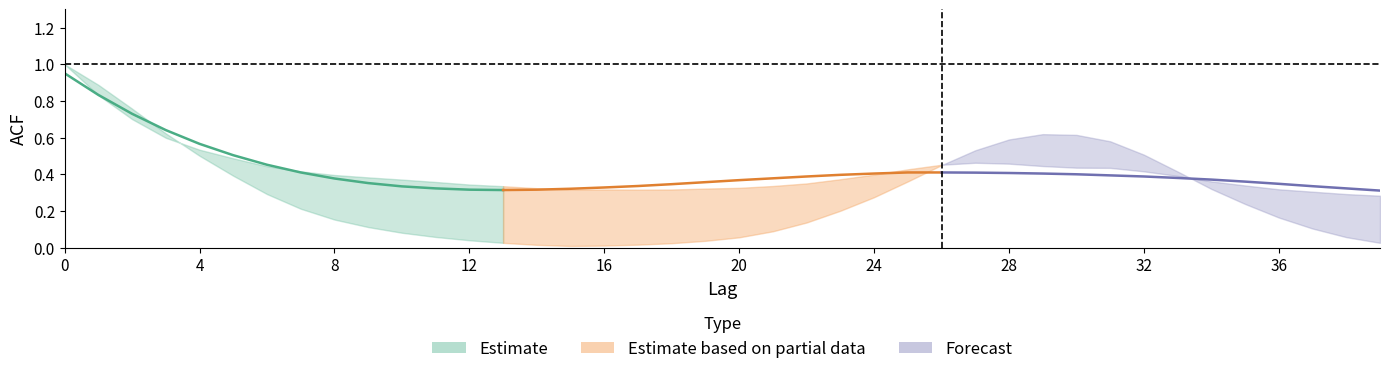

What is the greatest value displayed?

1.0